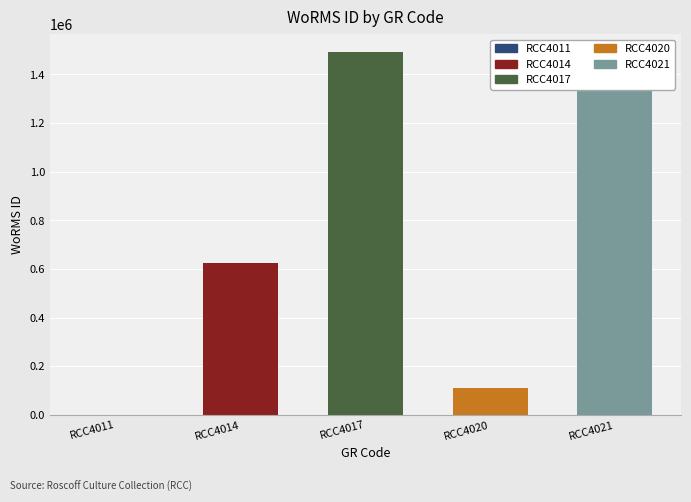

True or false: the data shows -992967 at RCC4011.

False